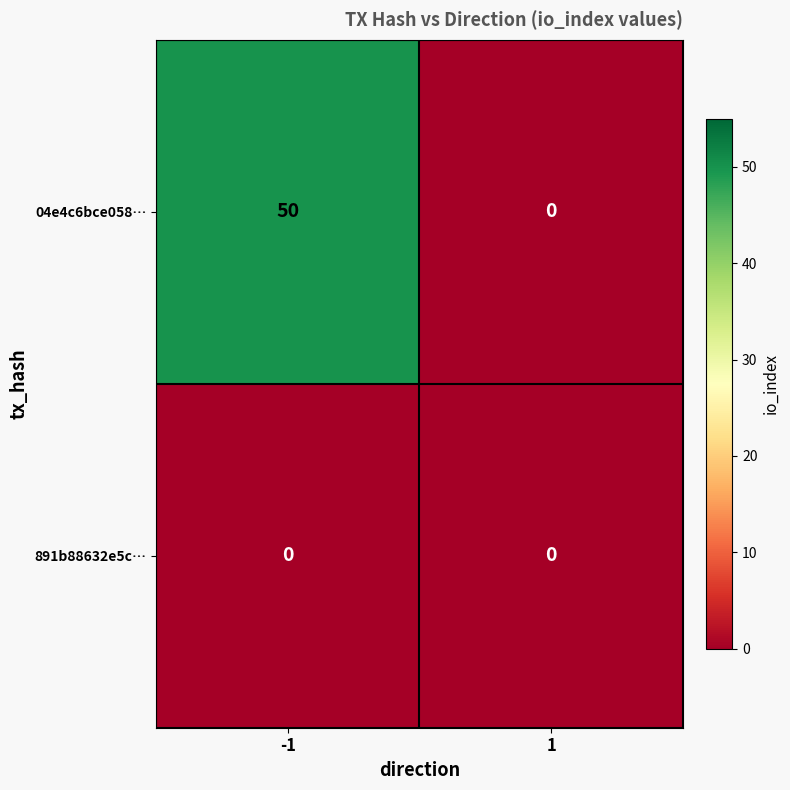

What is the total value across all series at -1?

50